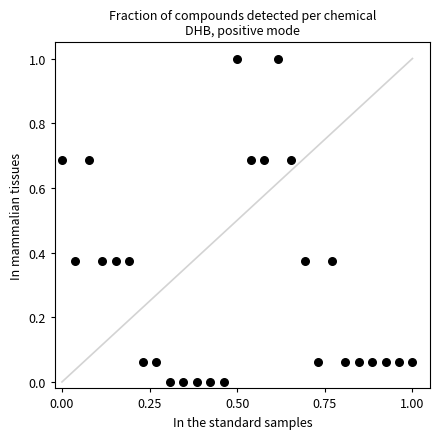

What is the range of Y values (max minus min)?

1.0